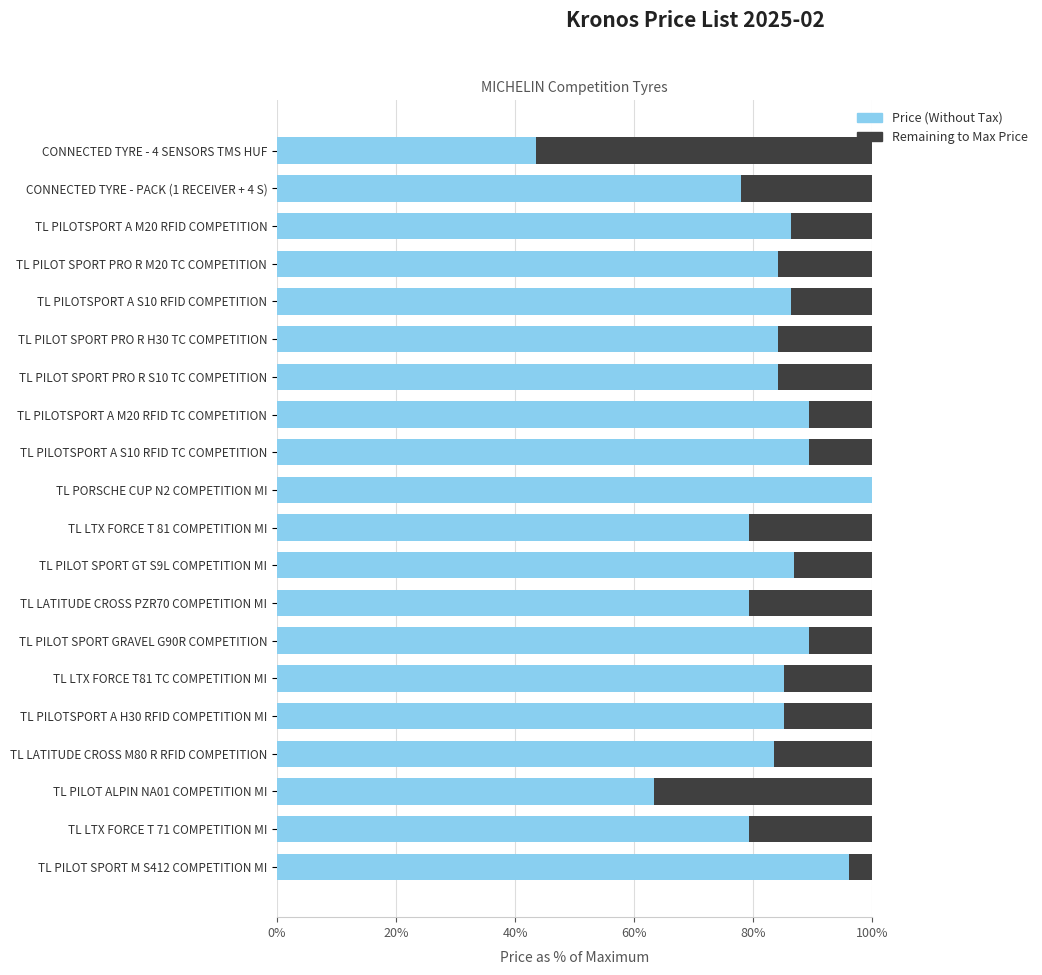

Reading right to left, extract all data points from this chart.

Price (fraction of max): 1.0	0.8	0.6	0.8	0.9	0.9	0.9	0.8	0.9	0.8	1.0	0.9	0.9	0.8	0.8	0.9	0.8	0.9	0.8	0.4
Remaining to max: 0.0	0.2	0.4	0.2	0.1	0.1	0.1	0.2	0.1	0.2	0.0	0.1	0.1	0.2	0.2	0.1	0.2	0.1	0.2	0.6